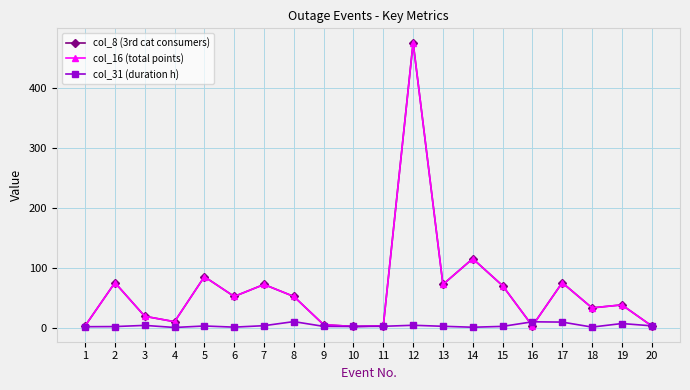

Is this an area chart (filled region under the line)?

No